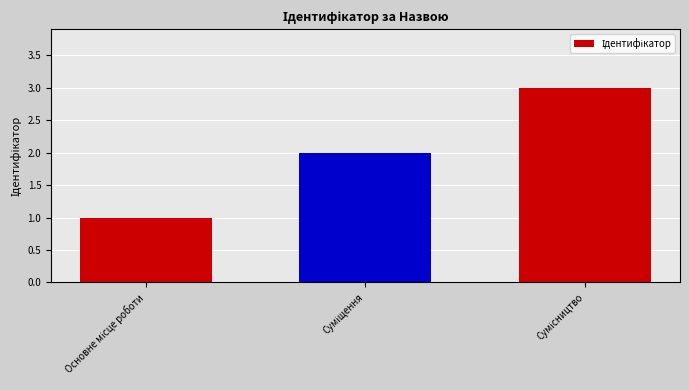

What is the sum of all values?

6